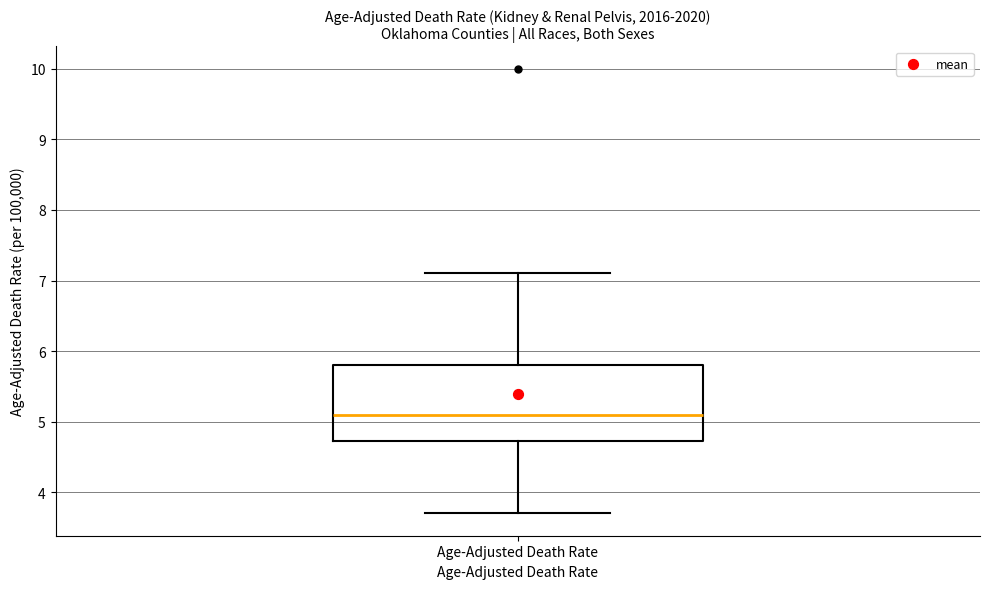

Where does the upper whisker of the box for Age-Adjusted Death Rate end on the y-axis? The values are not printed on the chart, so give them approximately, as read against the axis.

7.1